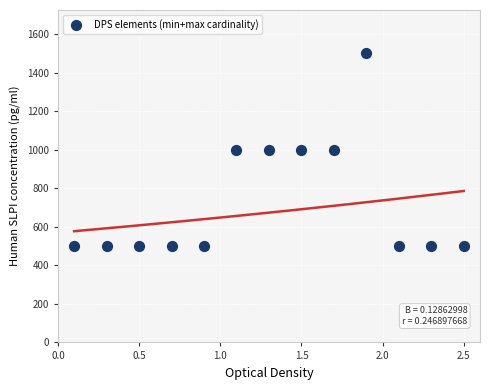

What is the range of Y values (max minus min)?

1000